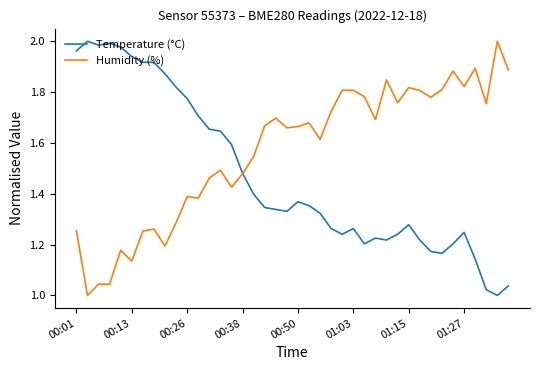

At how many categories does at least one series exceed 1?

40